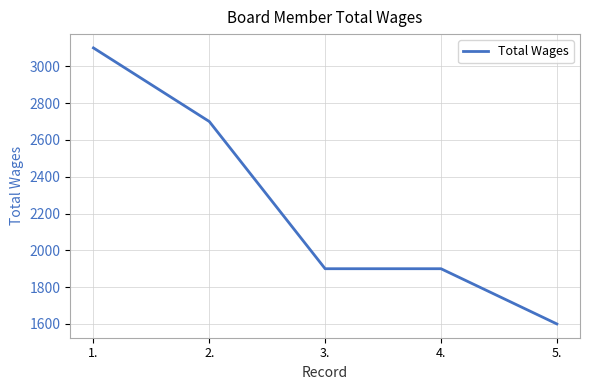

What is the difference between the values at 5. and 1.?

1500